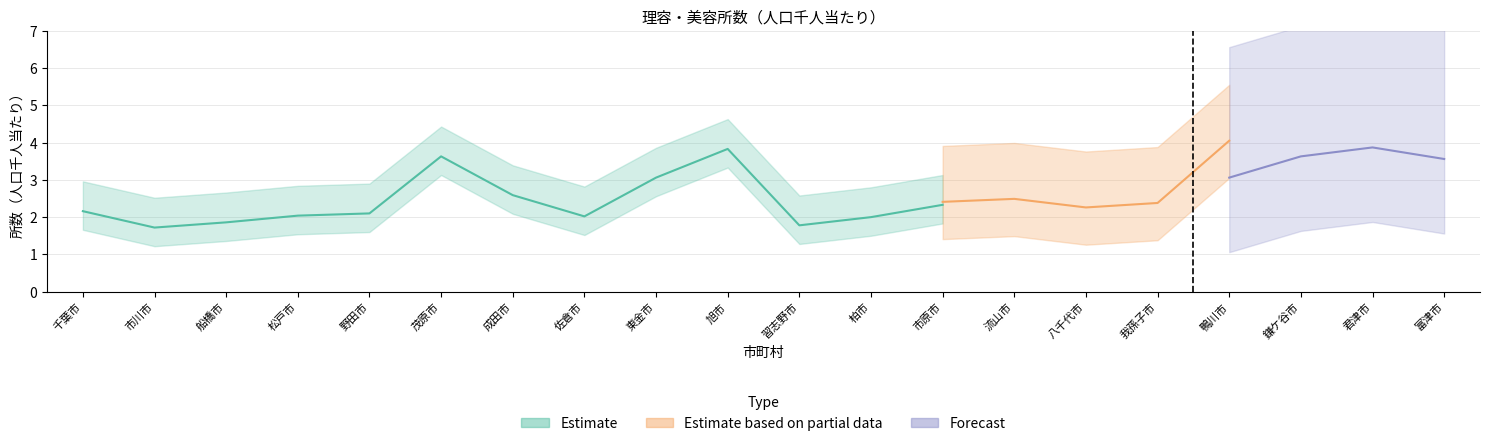

Read the Estimate value at 野田市.

2.1